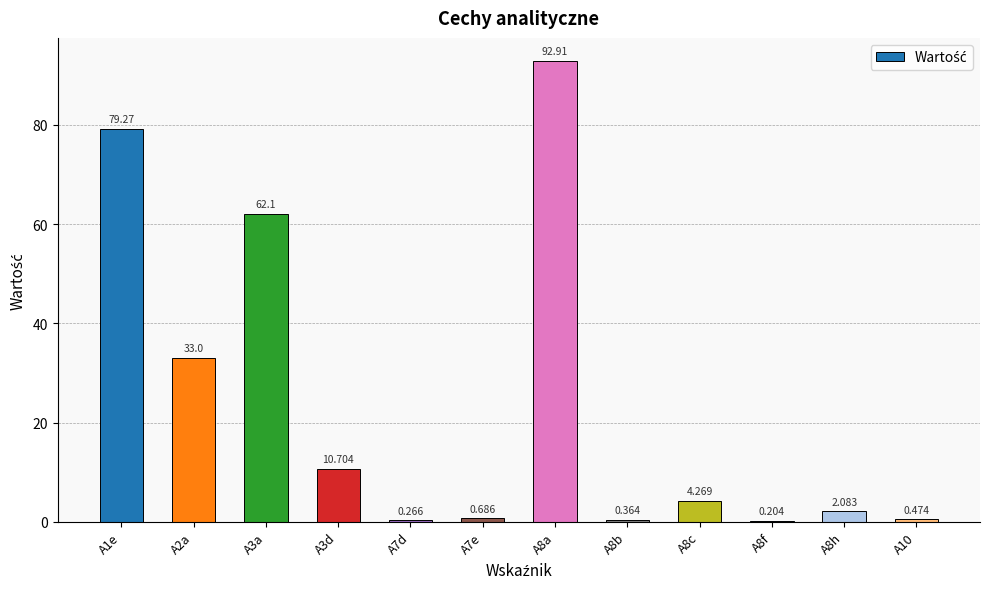

What is the difference between the maximum and minimum values?

92.7